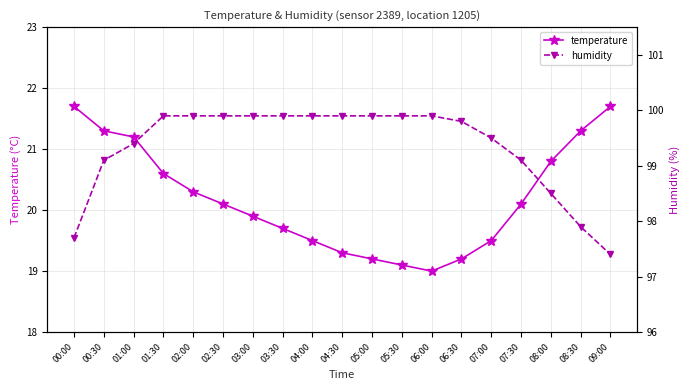

True or false: temperature and humidity cross at least once.

False